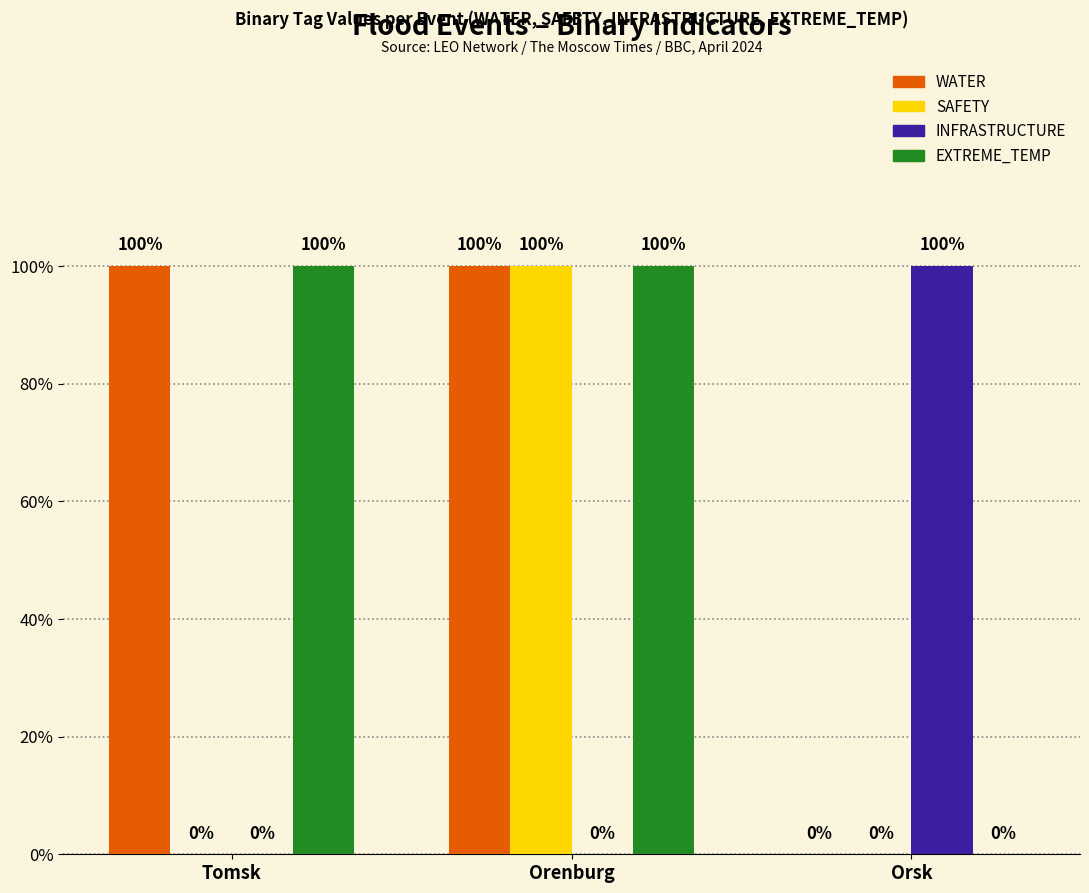

At Orenburg, list the series in order from largest to smallest.

WATER, SAFETY, EXTREME_TEMP, INFRASTRUCTURE